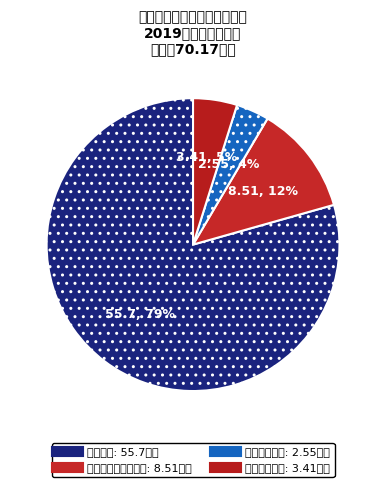

Rank the categories by value from lowest to highest.

卫生健康支出, 住房保障支出, 社会保障和就业支出, 事业运行